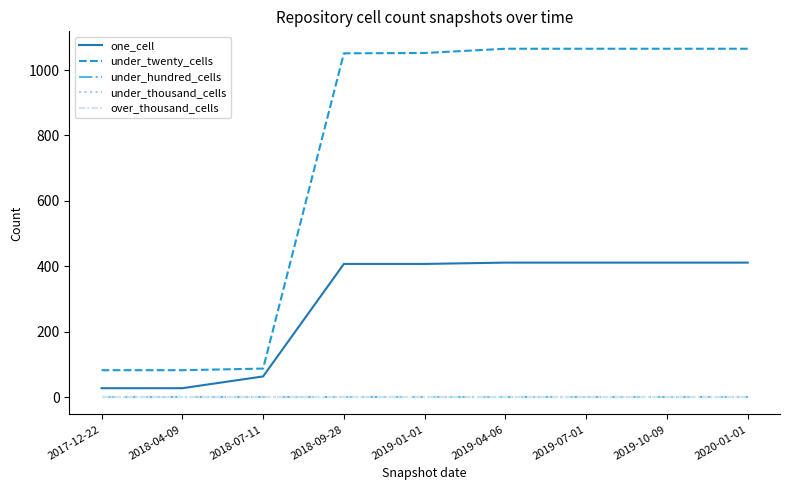

Does the chart have visible grid lines?

No